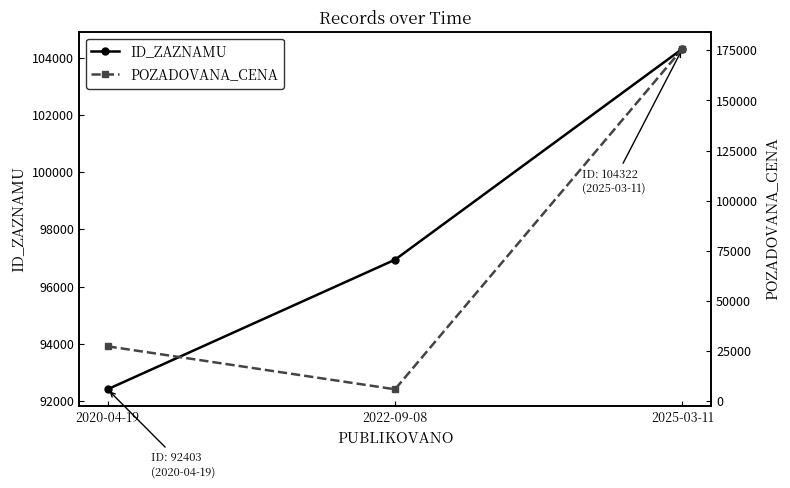

What is the label of the 3rd point from the right?

2020-04-19